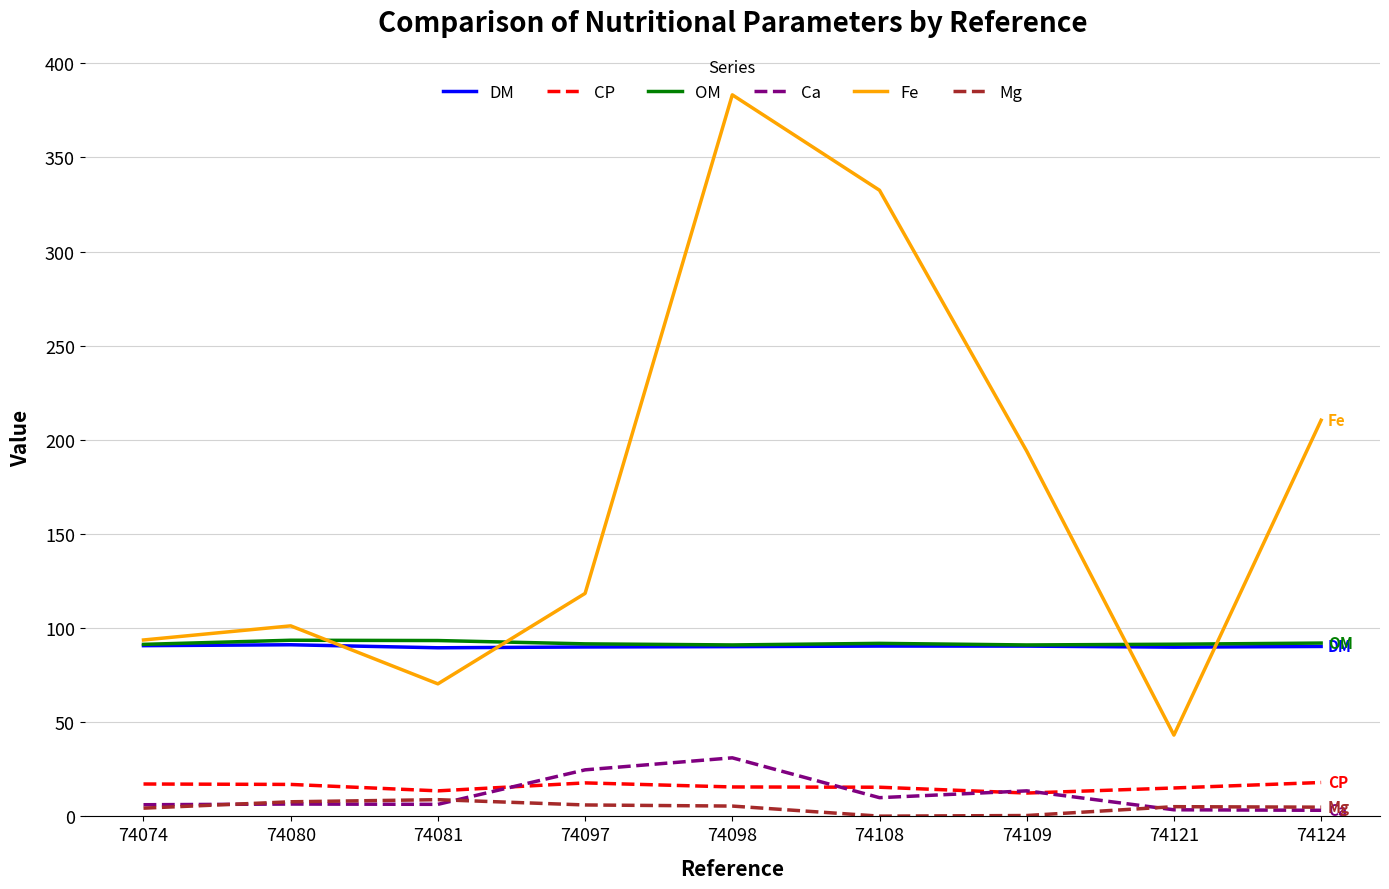

The value of CP at 74121 is 15.1. True or false?

True